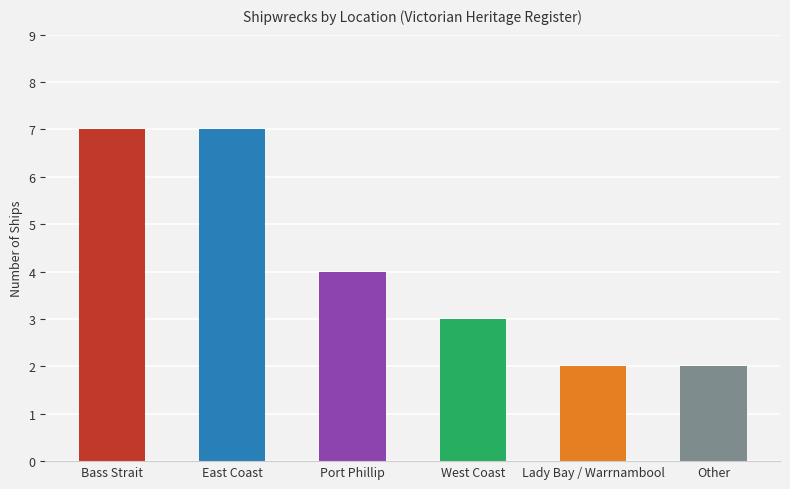

How many series are shown in this chart?

1